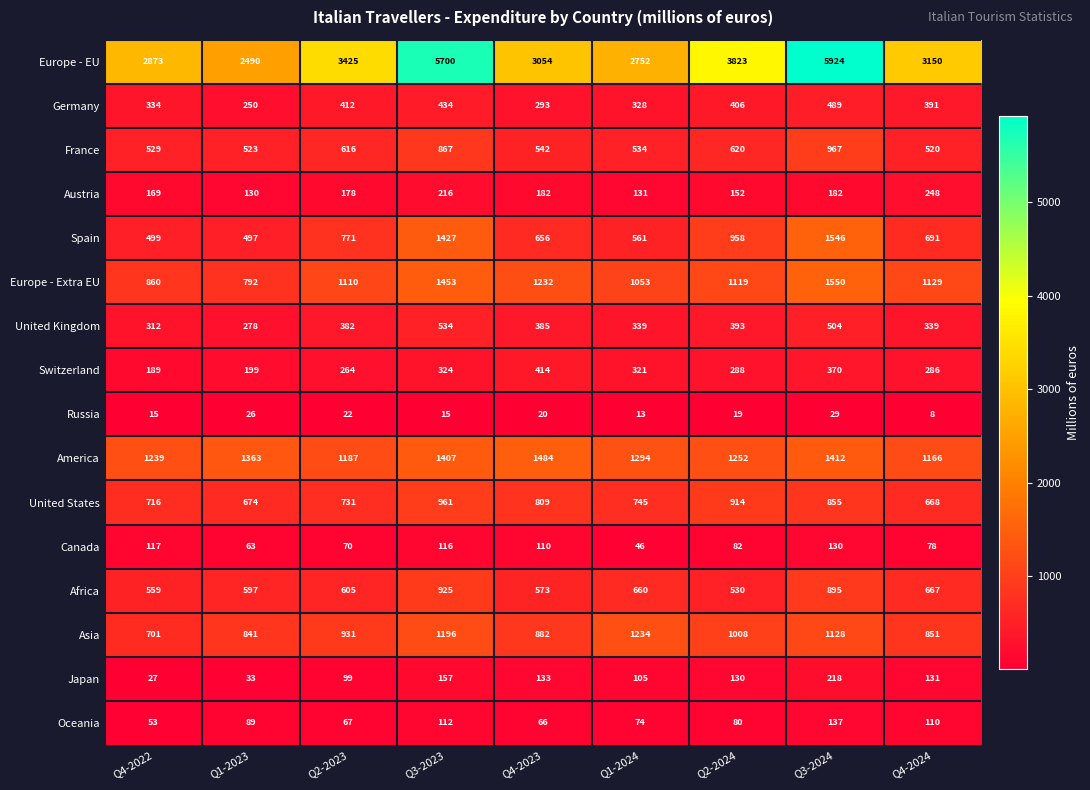

How many distinct data groups are displayed?

16